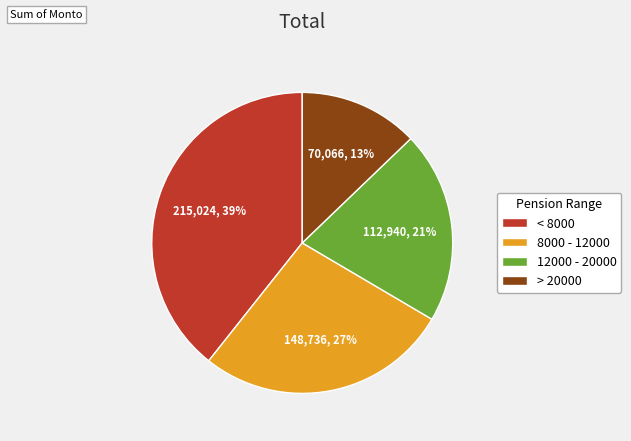

Does 12000 - 20000 account for over 50% of the chart?

No